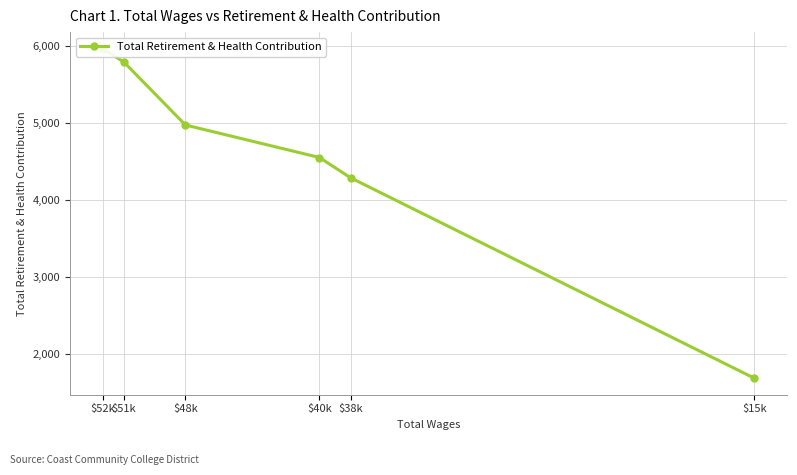

What is the average value?

4539